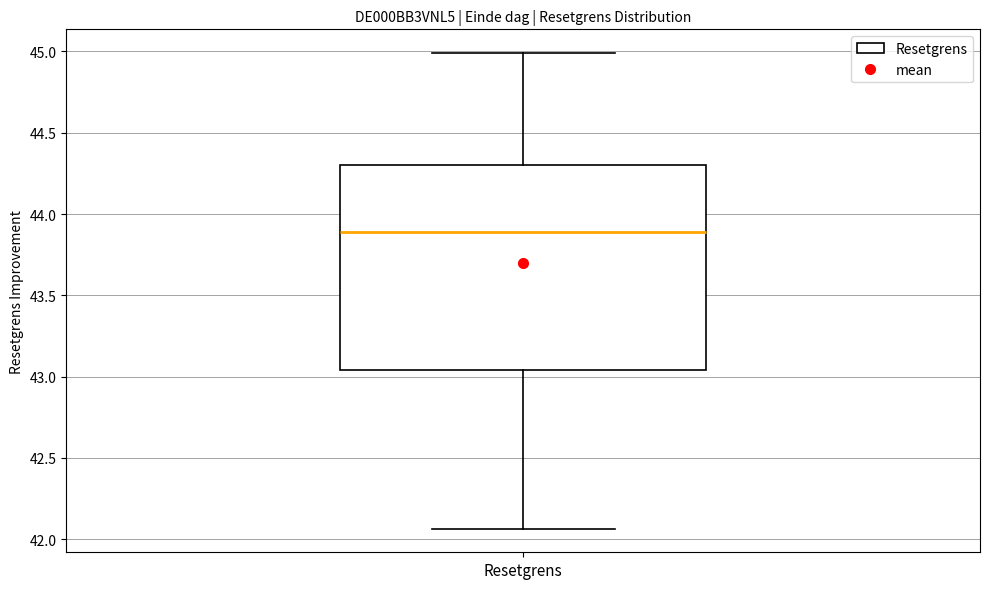

Where is the upper edge of the box for Resetgrens on the y-axis? The values are not printed on the chart, so give them approximately, as read against the axis.

44.30